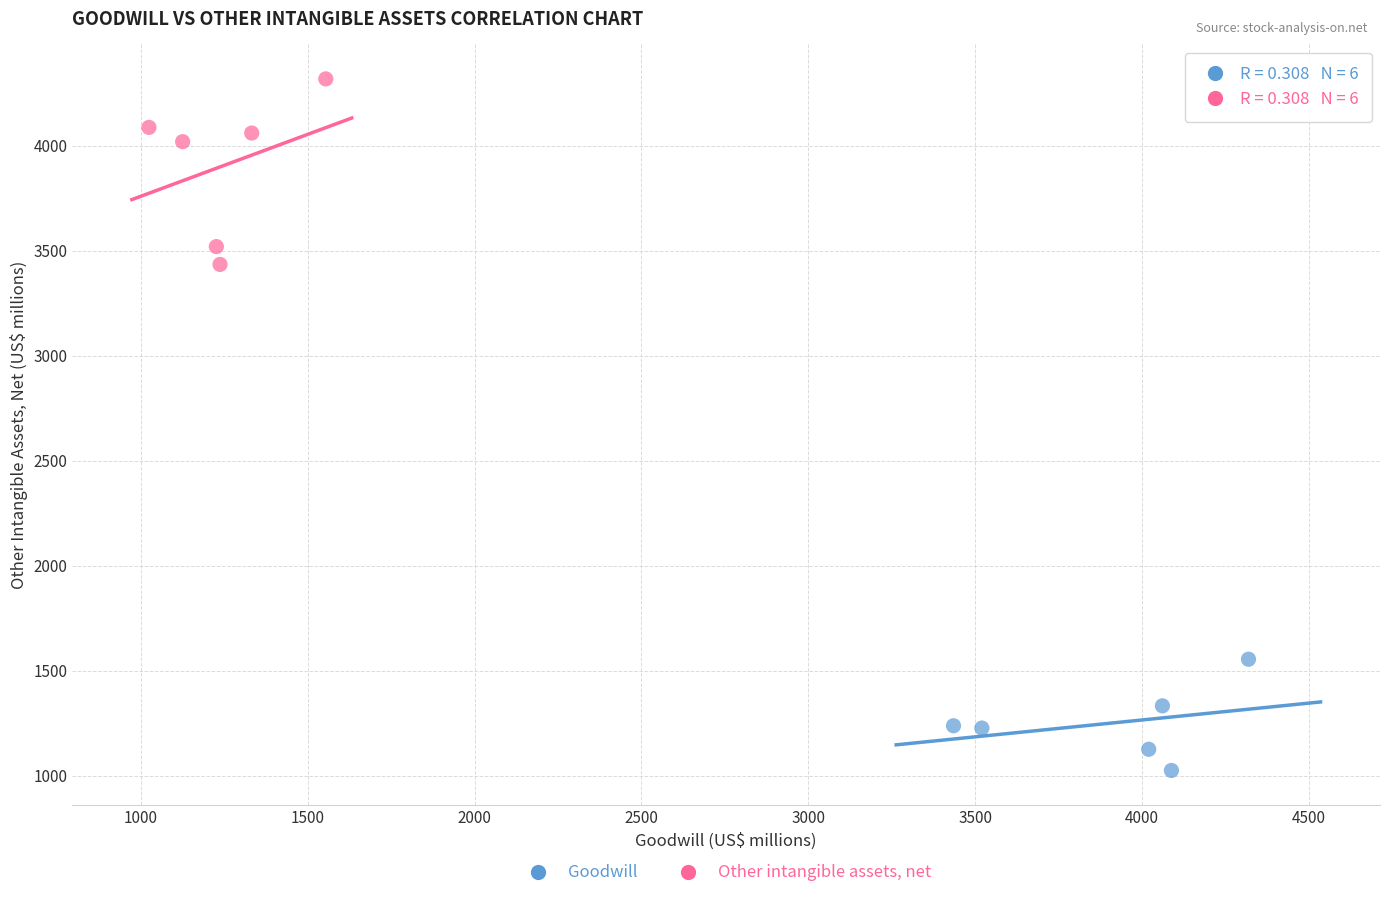

Which series has the largest Y range (max minus min)?

Other intangible assets, net